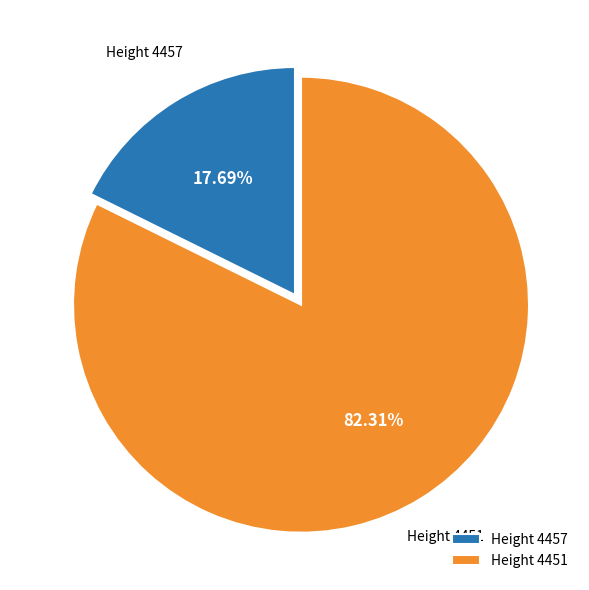

How many slices are in this pie chart?

2